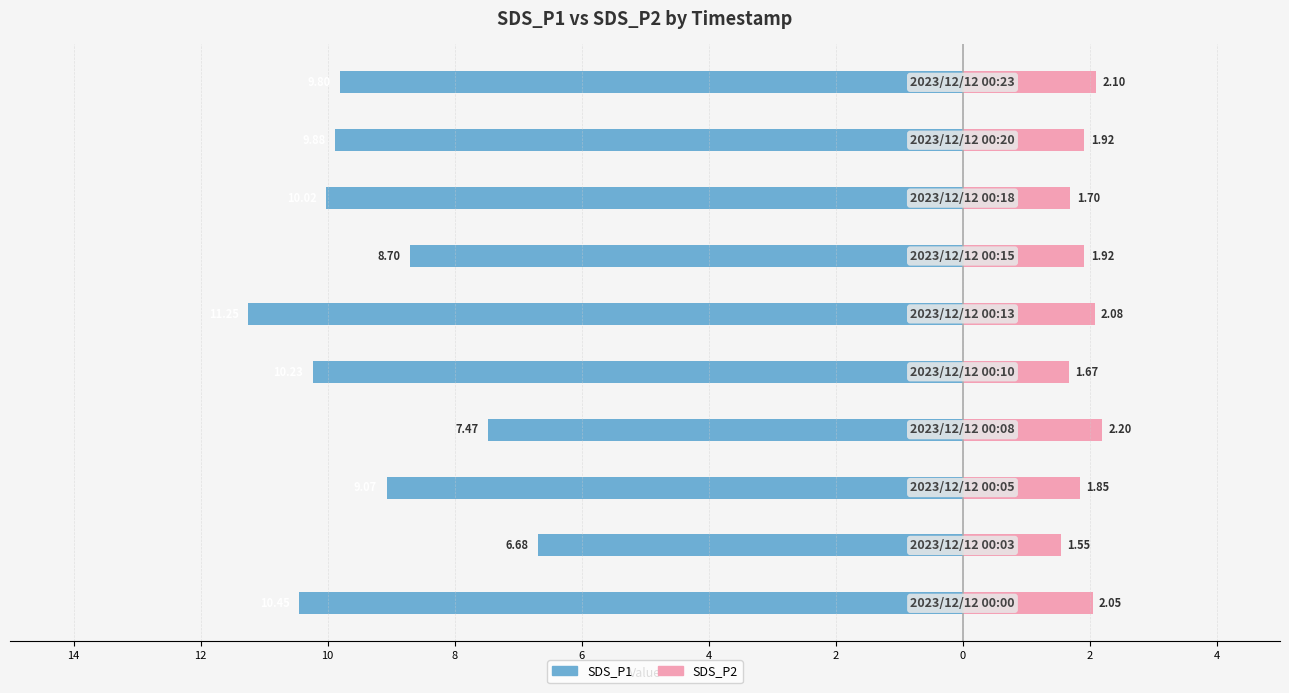

How many bars are there in each group?

2